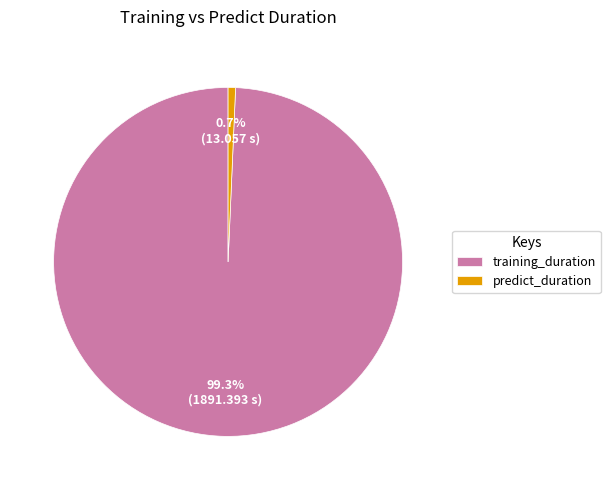

What percentage is the predict_duration slice, to the nearest percent?

1%